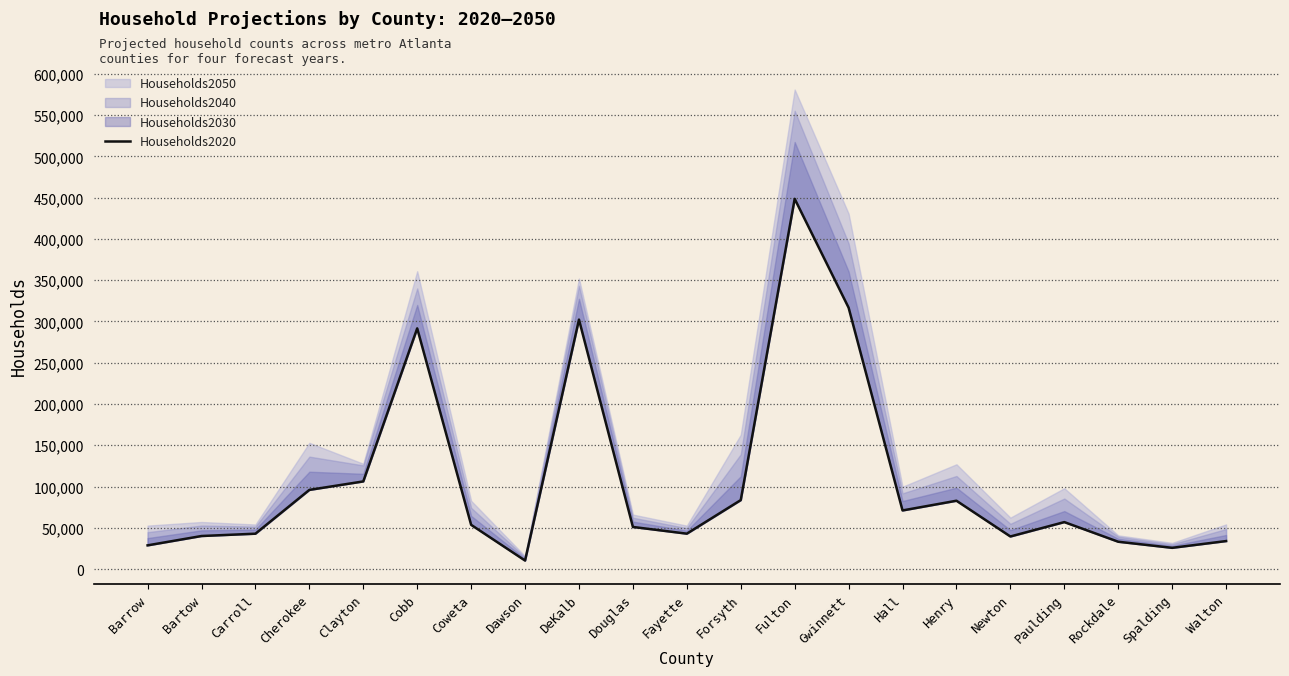

Reading right to left, transcribe all the data shown in this chart.

33924	25726	33114	56911	39477	82794	71022	316708	448577	83551	42886	51024	302243	10313	53596	291639	106200	95916	42859	40045	28727